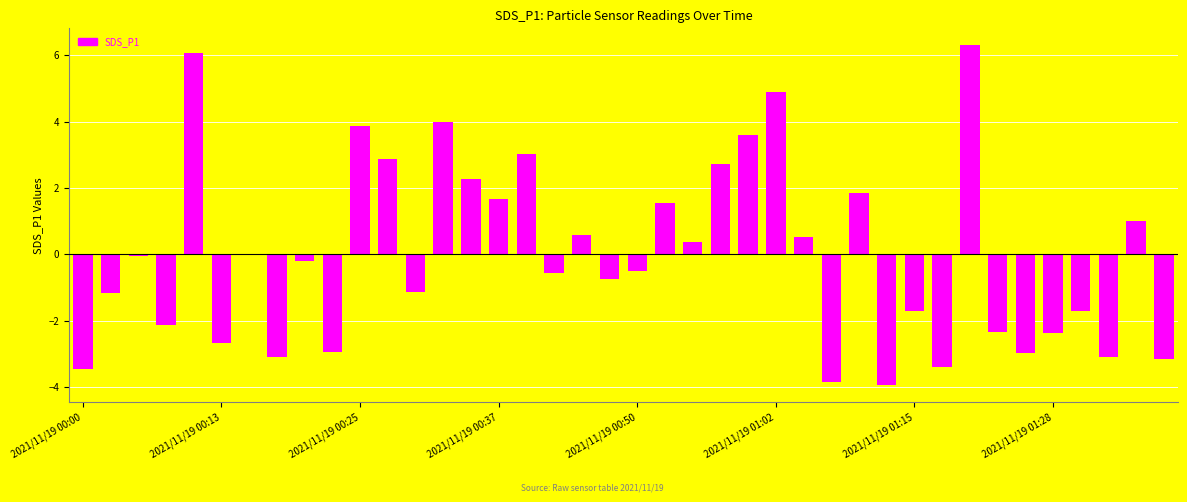

What is the maximum value shown in the chart?

6.3